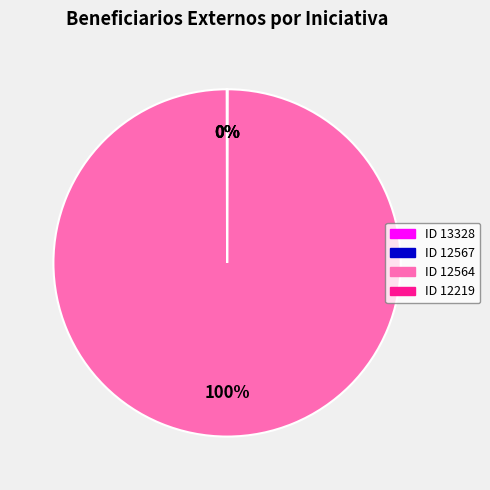

Which slice represents more than half of the pie?

ID 12564